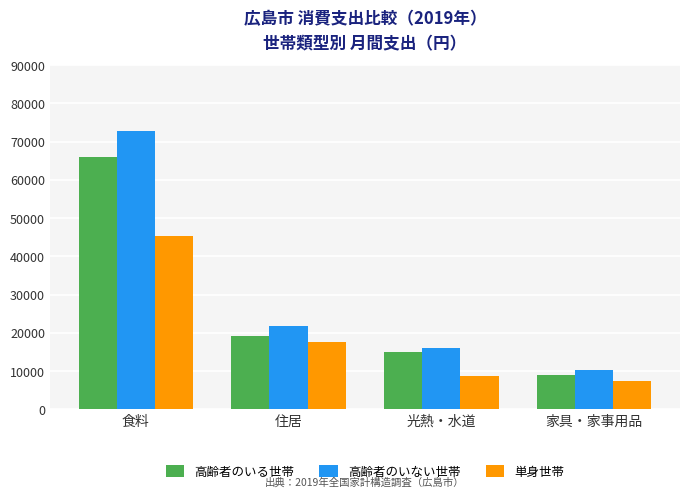

True or false: 単身世帯 has a value of 23132 at 住居.

False